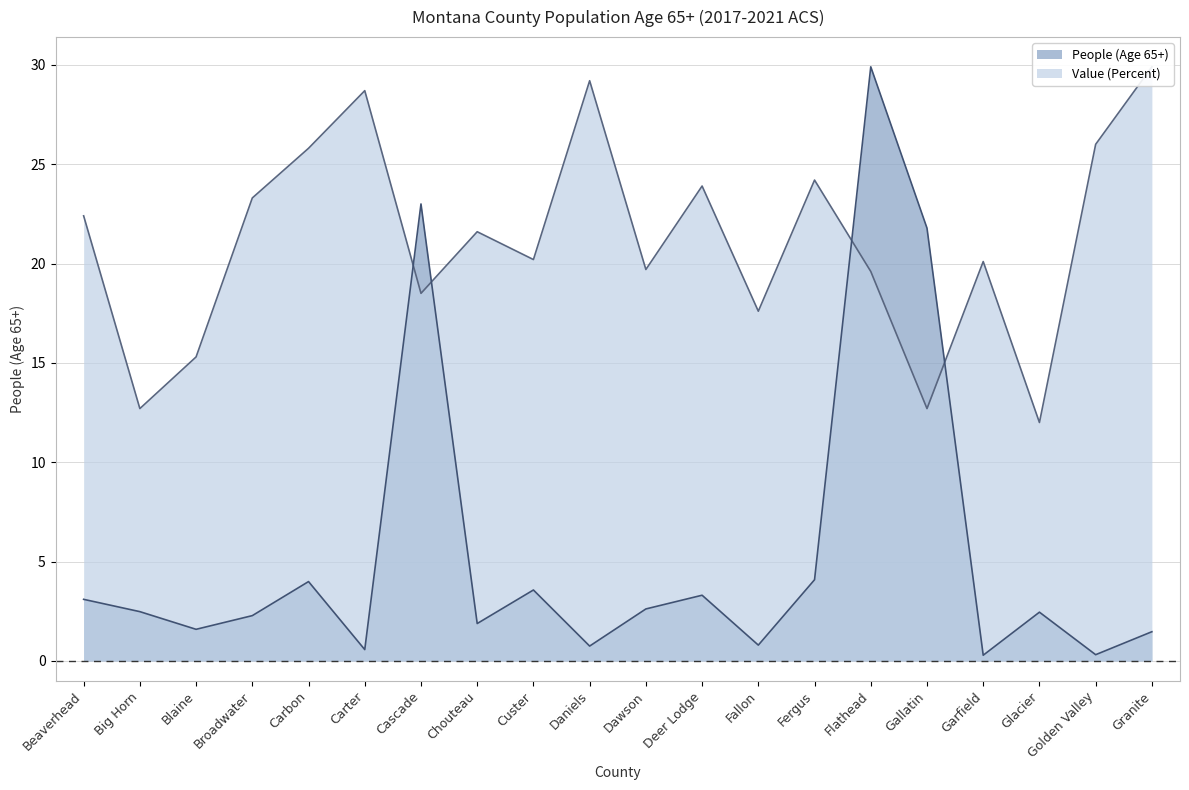

What is the sum of all Value (Percent) values?

423.4